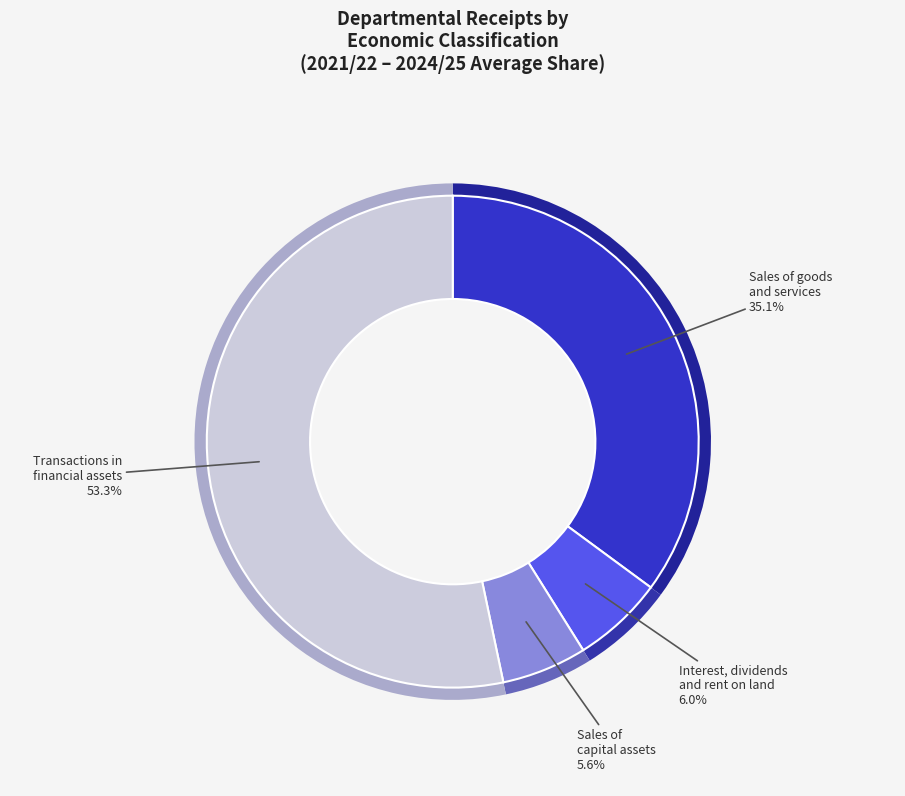

To the nearest percent, what portion does Sales of capital assets represent?

6%